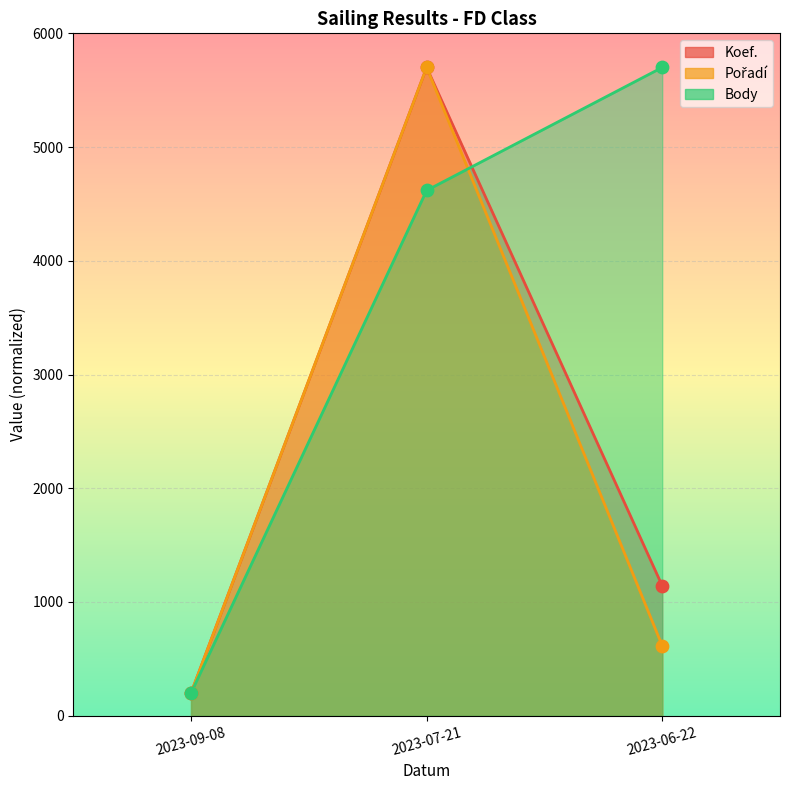

Which series has the largest Y range (max minus min)?

Koef.